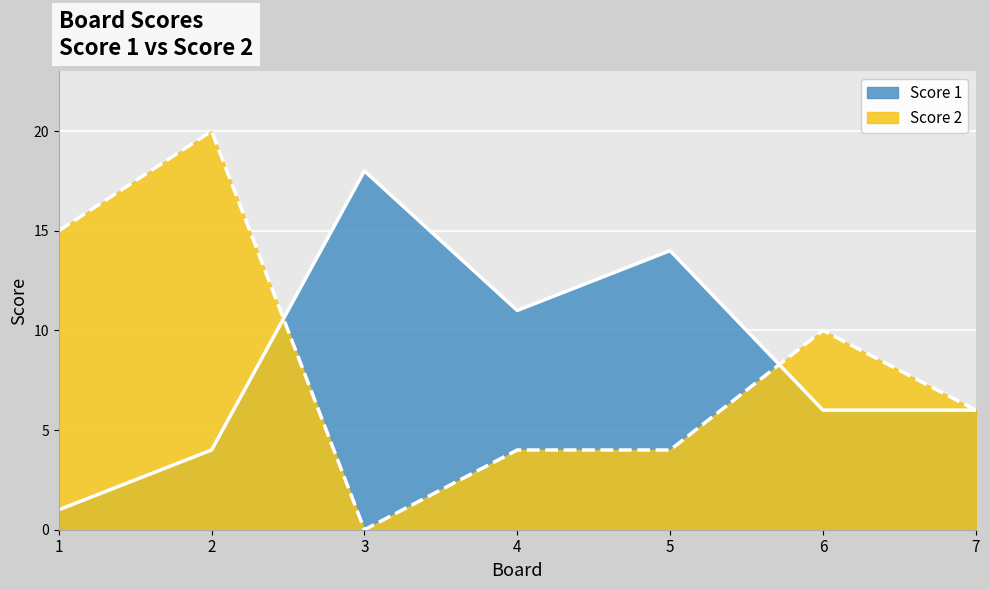

Which series has the largest range (max minus min)?

Score 2